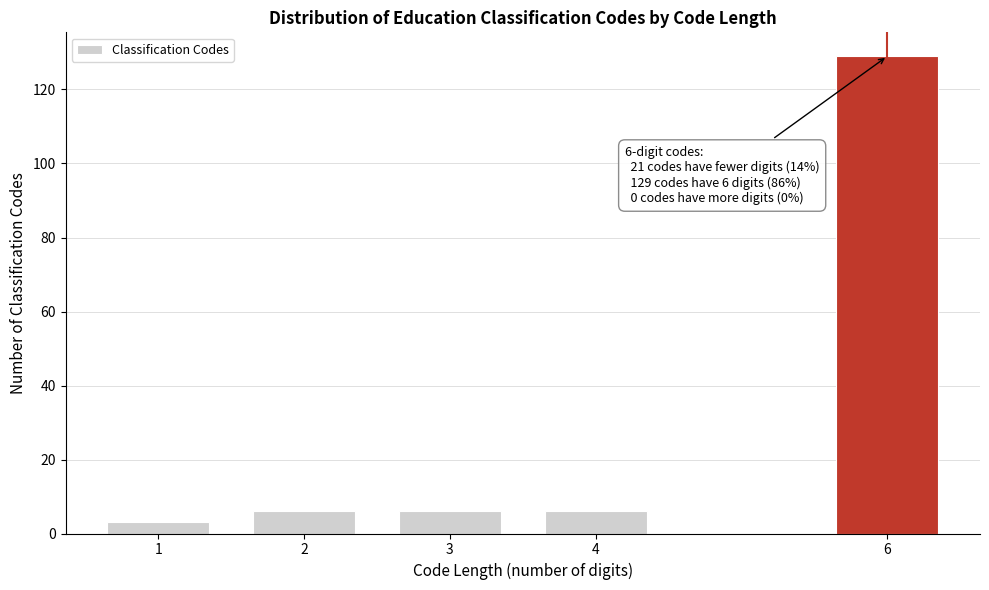

Reading left to right, transcribe all the data shown in this chart.

3	6	6	6	129